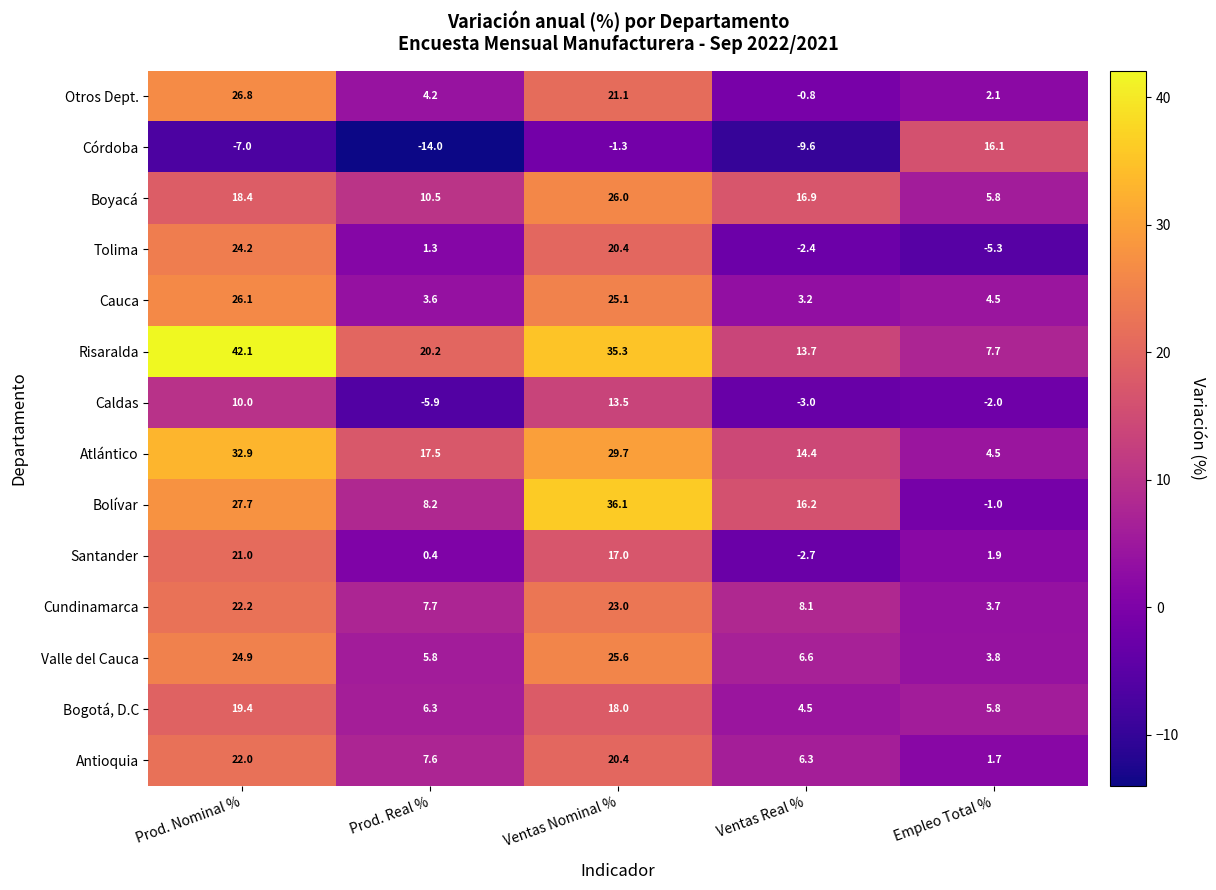

Which series has the widest spread of values?

Bolívar